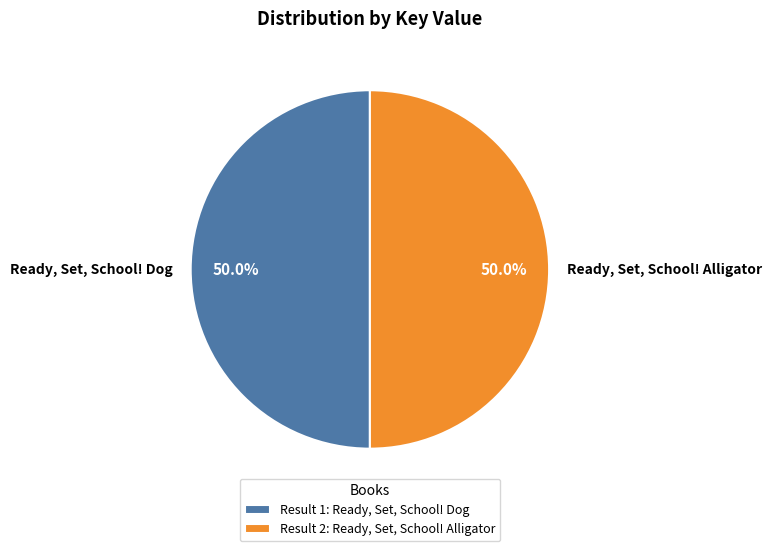

Approximately how many times larger is the value at Ready, Set, School! Dog compared to Ready, Set, School! Alligator?

1.0